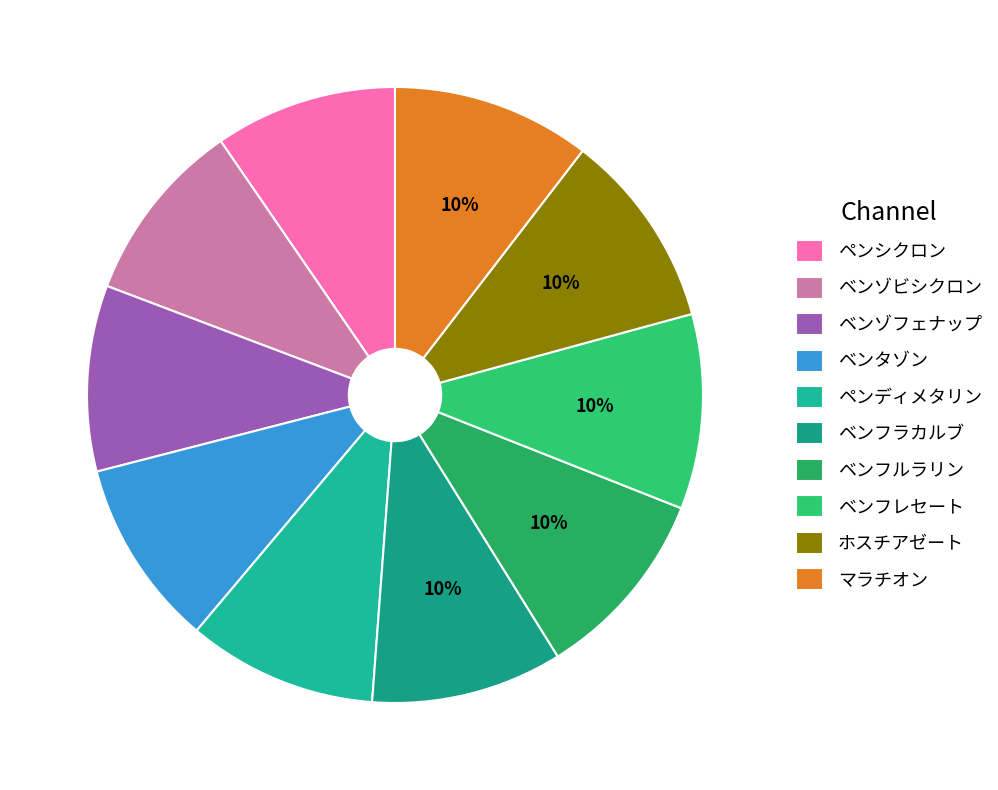

How many slices are in this pie chart?

10